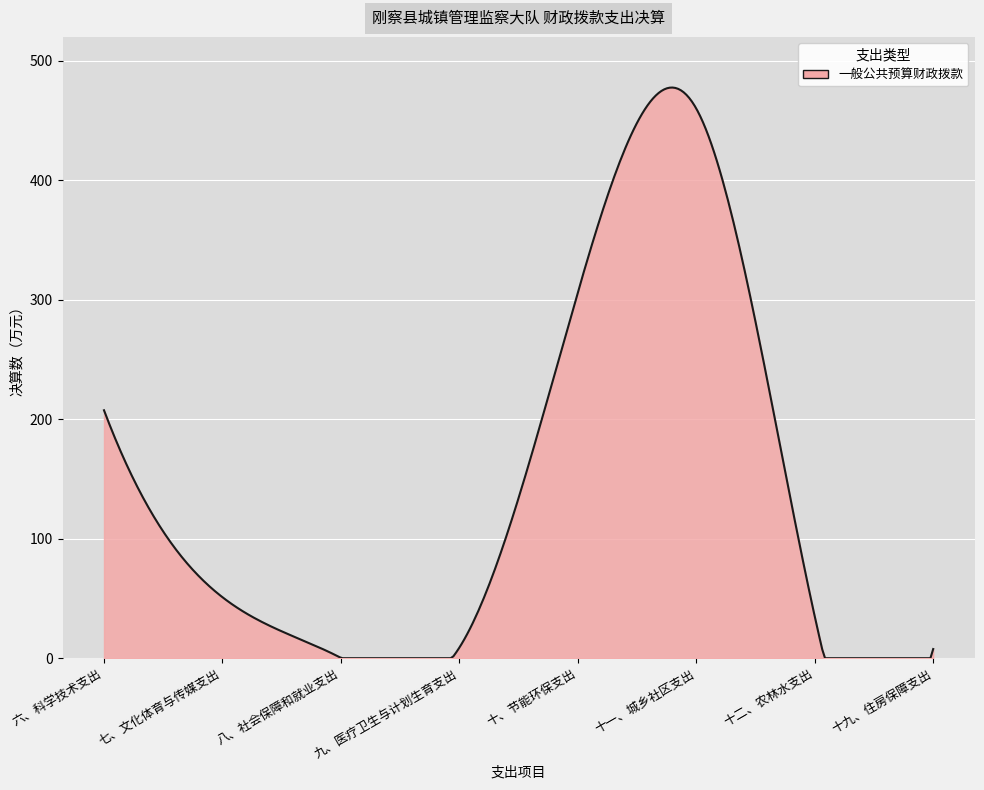

What is the difference between the maximum and minimum values?

477.6